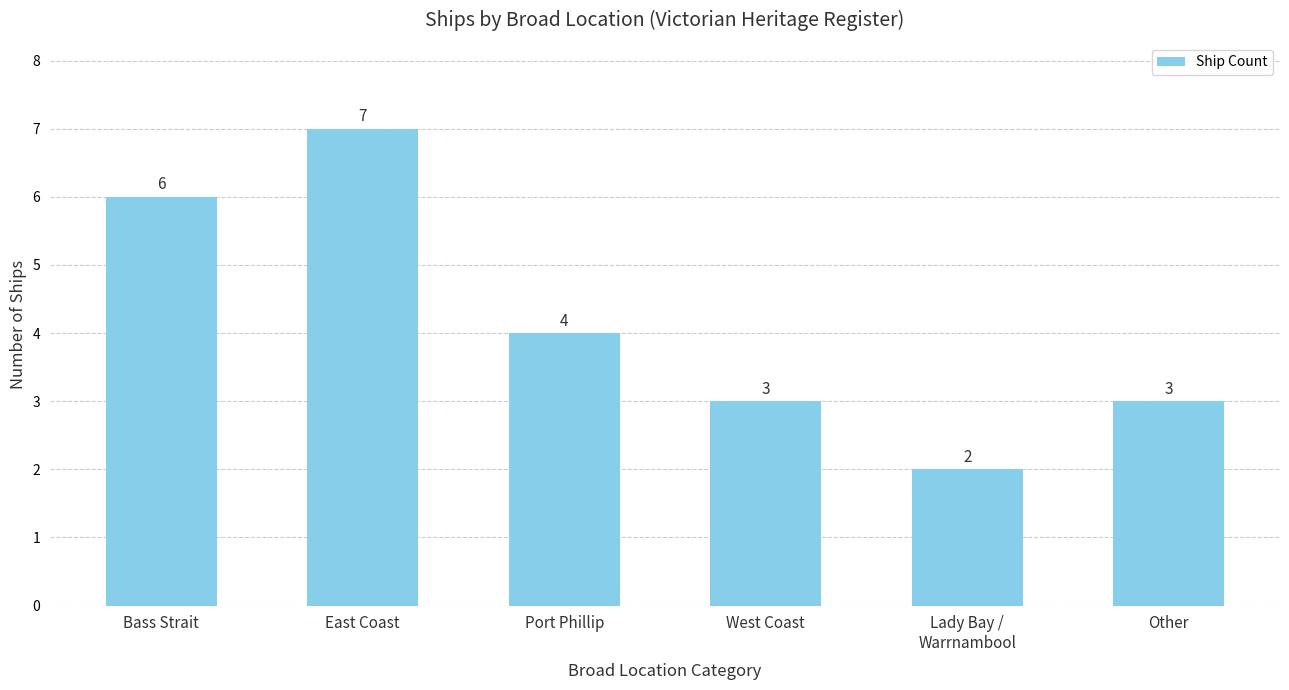

What is the difference between the maximum and minimum values?

5